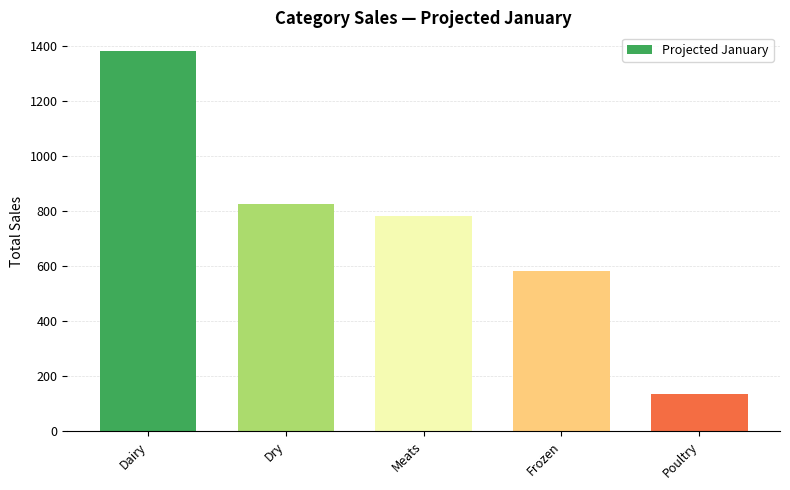

True or false: the data shows 204.2 at Poultry.

False